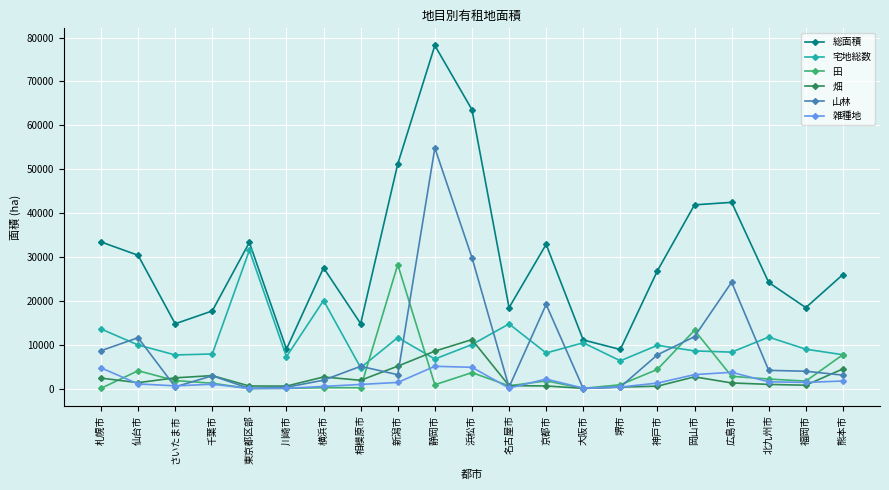

What is the difference between the 宅地総数 values at 広島市 and 東京都区部?

23224.0